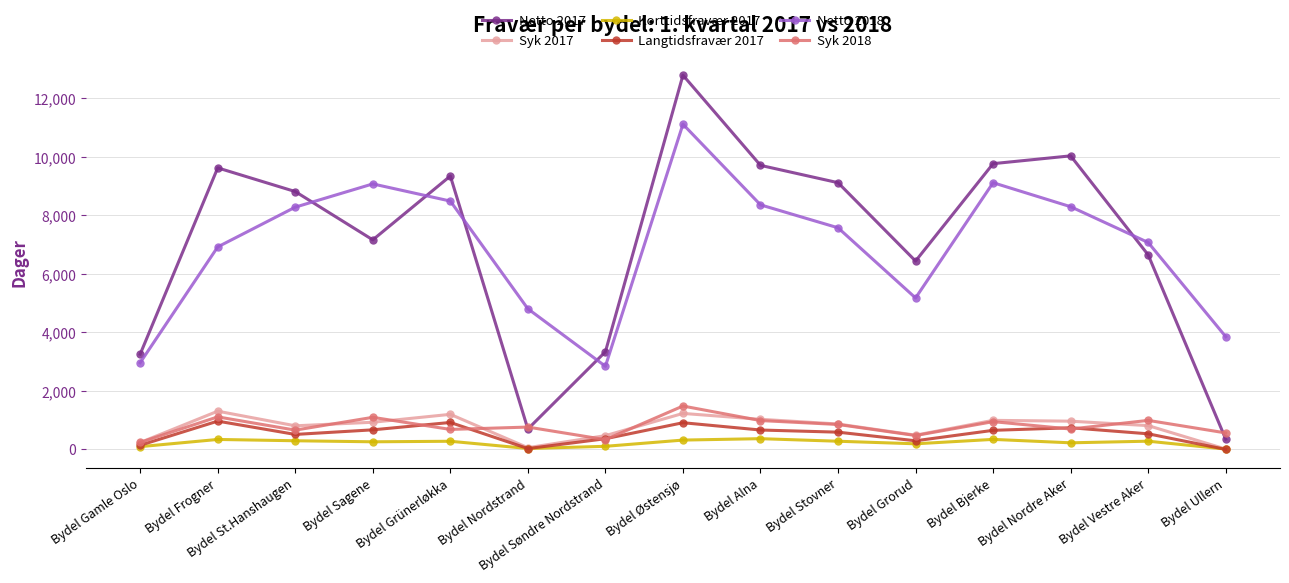

True or false: Syk 2017 has more than 2 points higher than both neighbors.

True